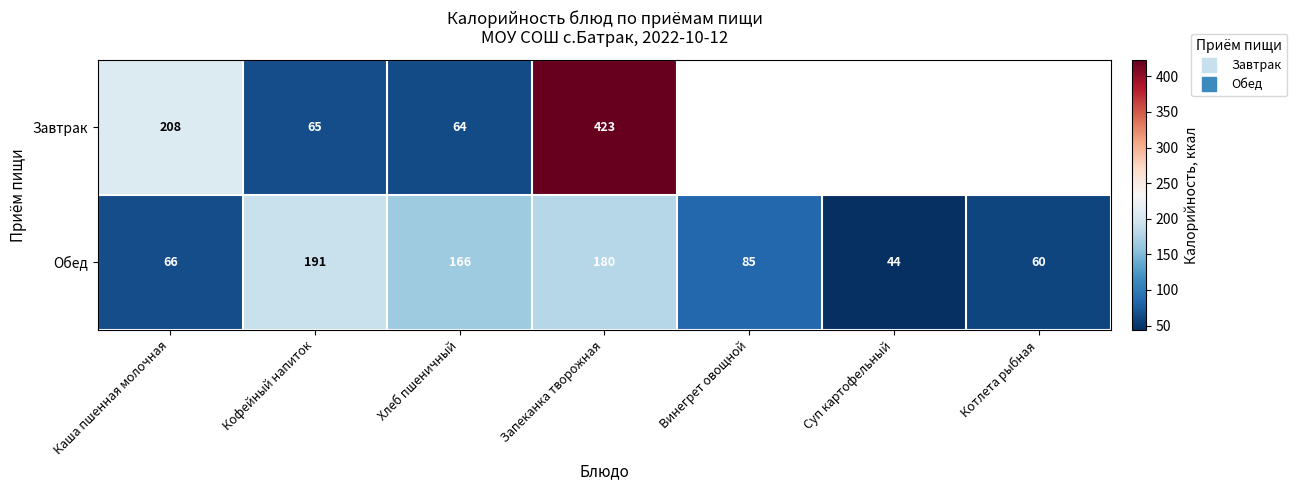

Is the value of Завтрак at Каша пшенная молочная greater than the value of Обед at Каша пшенная молочная?

Yes